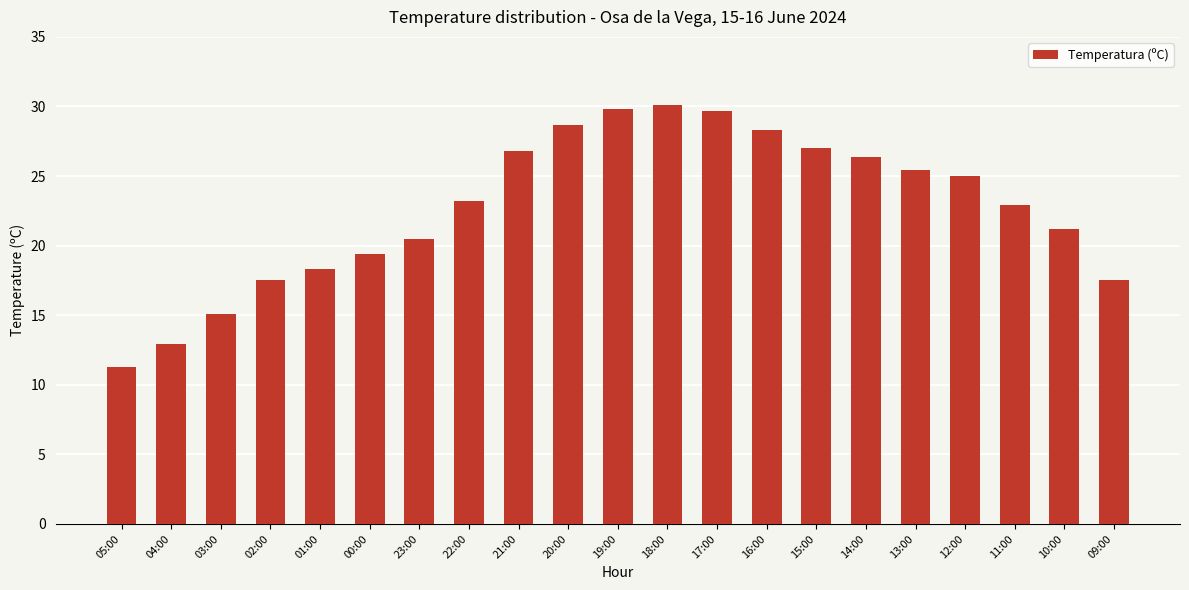

What is the value of the 3rd bar from the left?

15.1